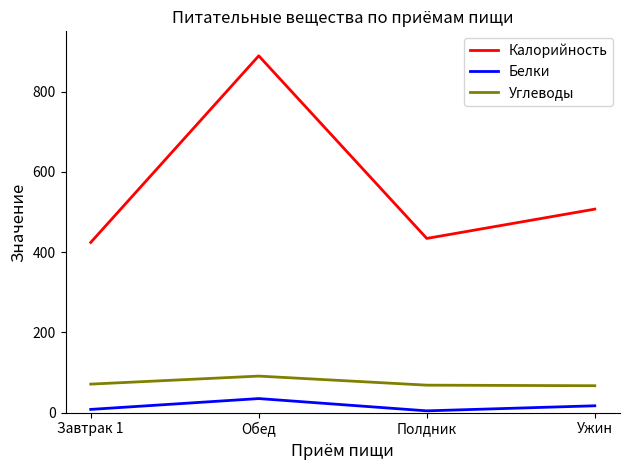

True or false: Калорийность and Углеводы cross at least once.

False